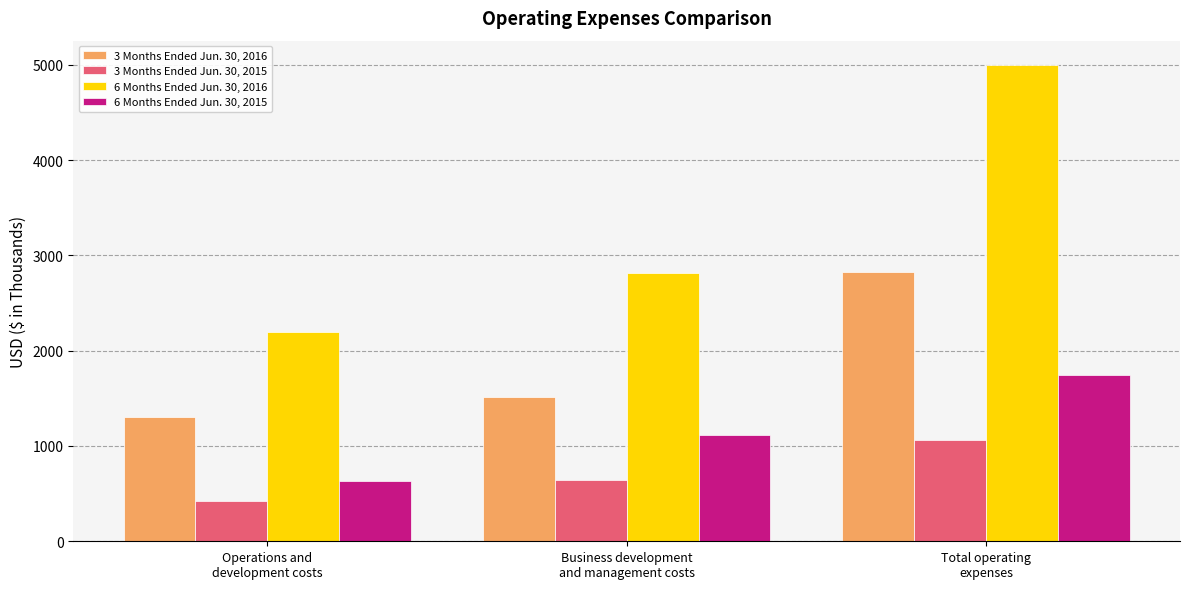

The 3 Months Ended Jun. 30, 2015 series shows 1062 at Total operating
expenses. True or false?

True